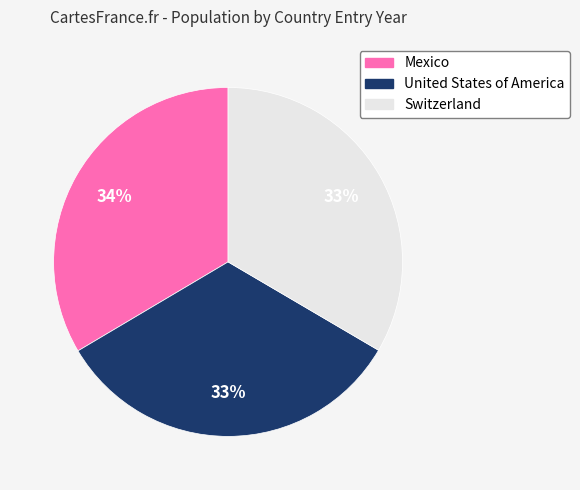

To the nearest percent, what percentage of the pie is Mexico?

34%